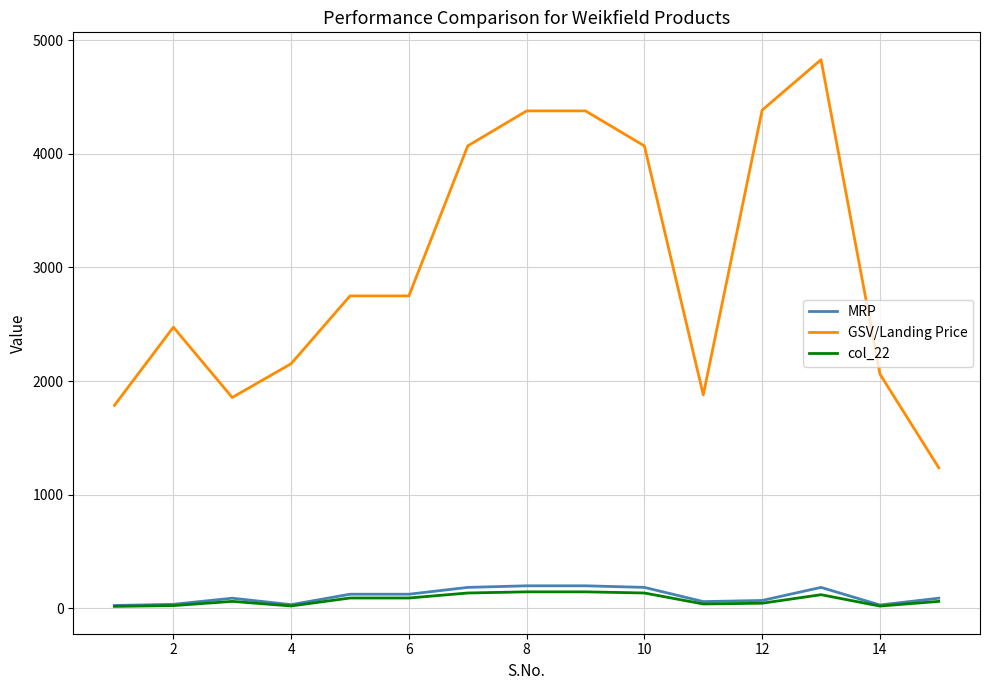

What is the maximum value shown in the chart?

4828.8